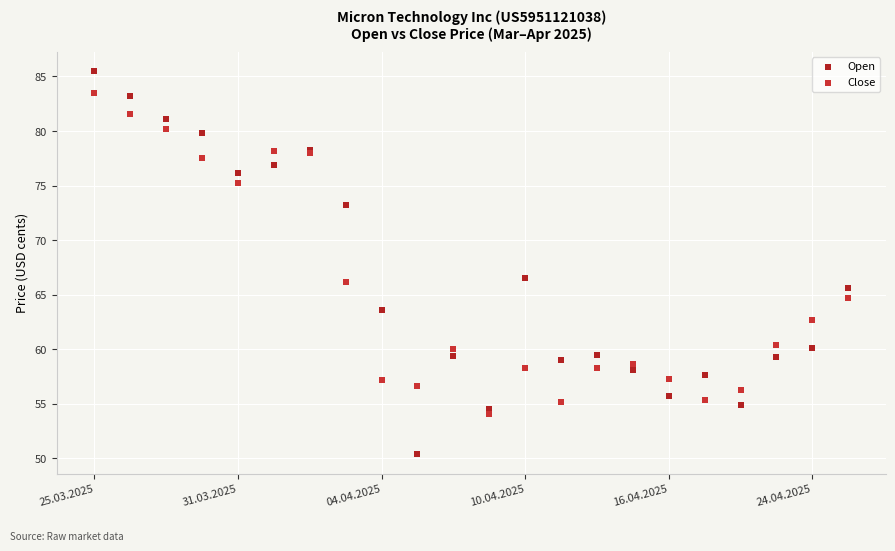

Which series has the widest spread of Y values?

Open